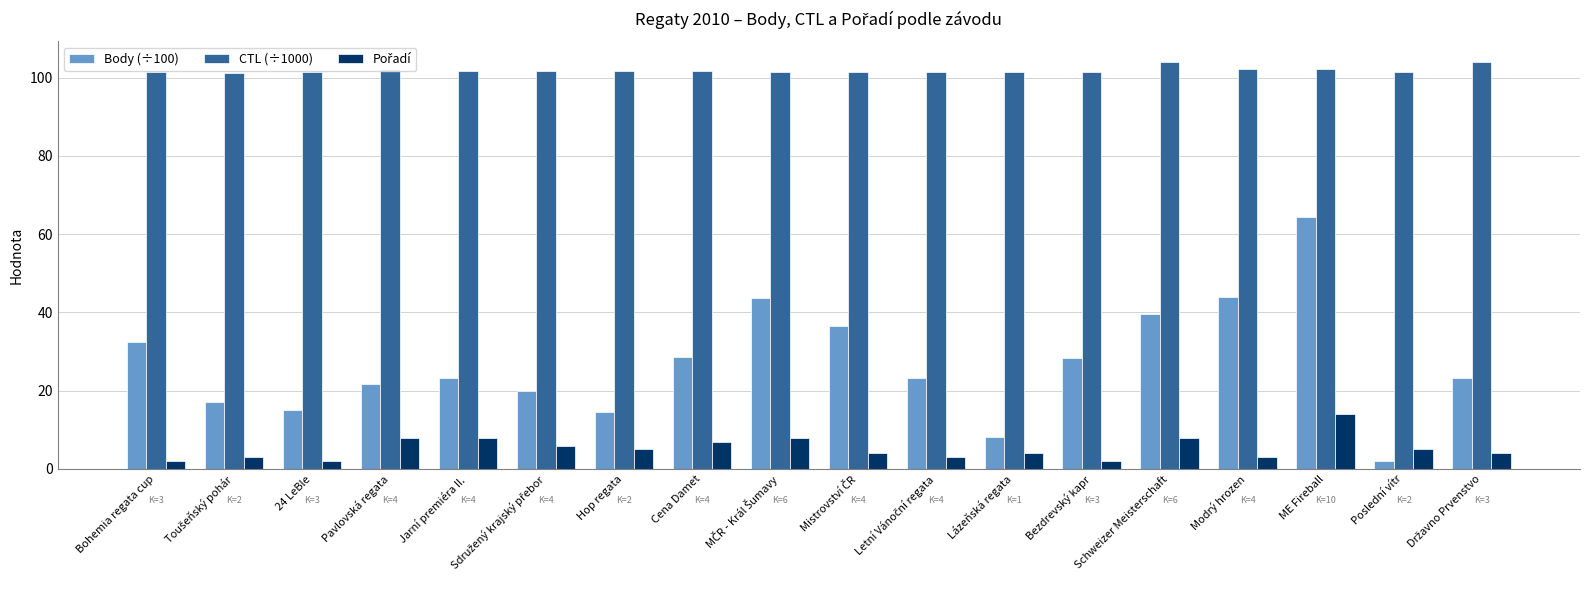

What is the difference between the highest and lowest values at Schweizer Meisterschaft?

96.0